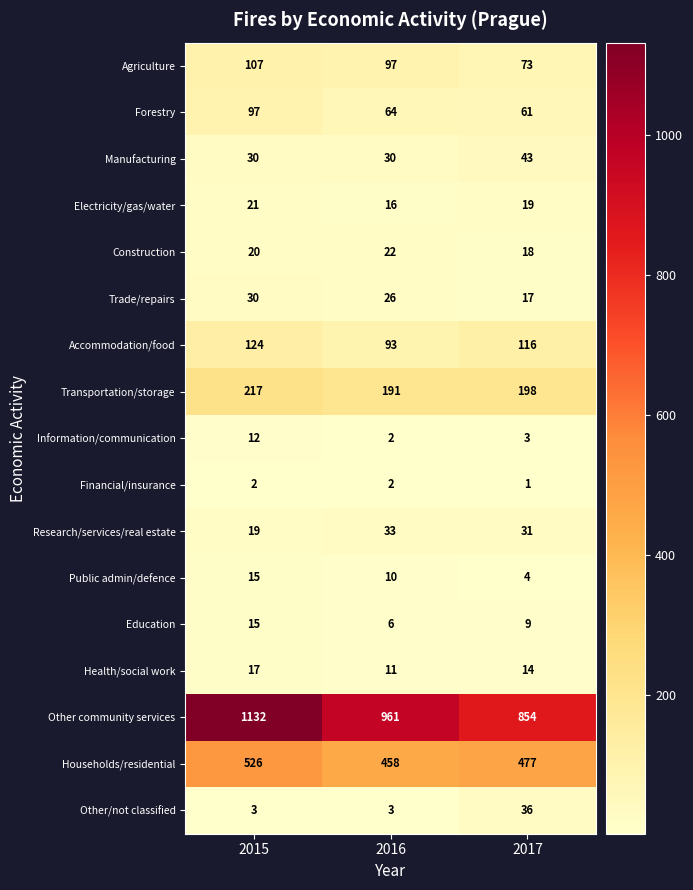

What is the difference between the second highest and minimum values in the Accommodation/food series?

23